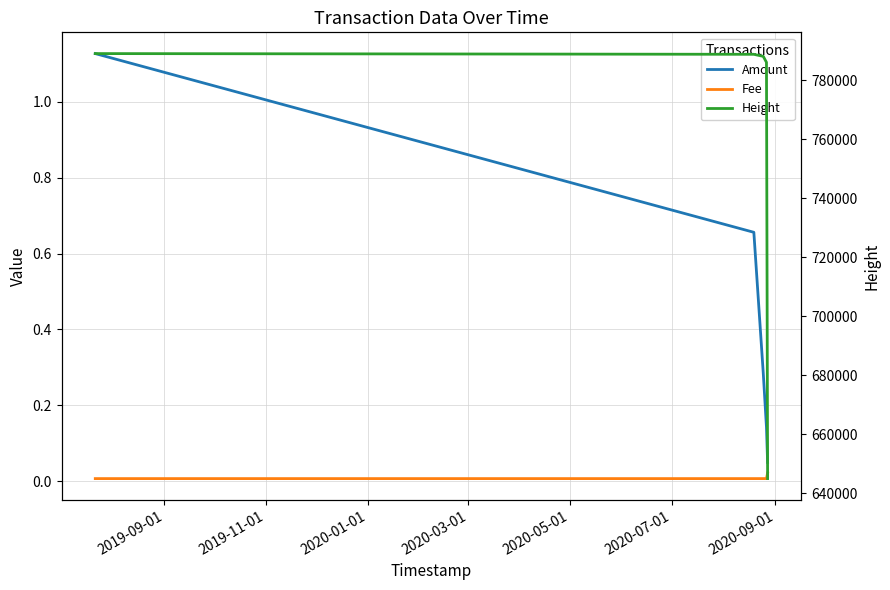

Is it true that Fee equals 0.0 at 2020-03-01?

True